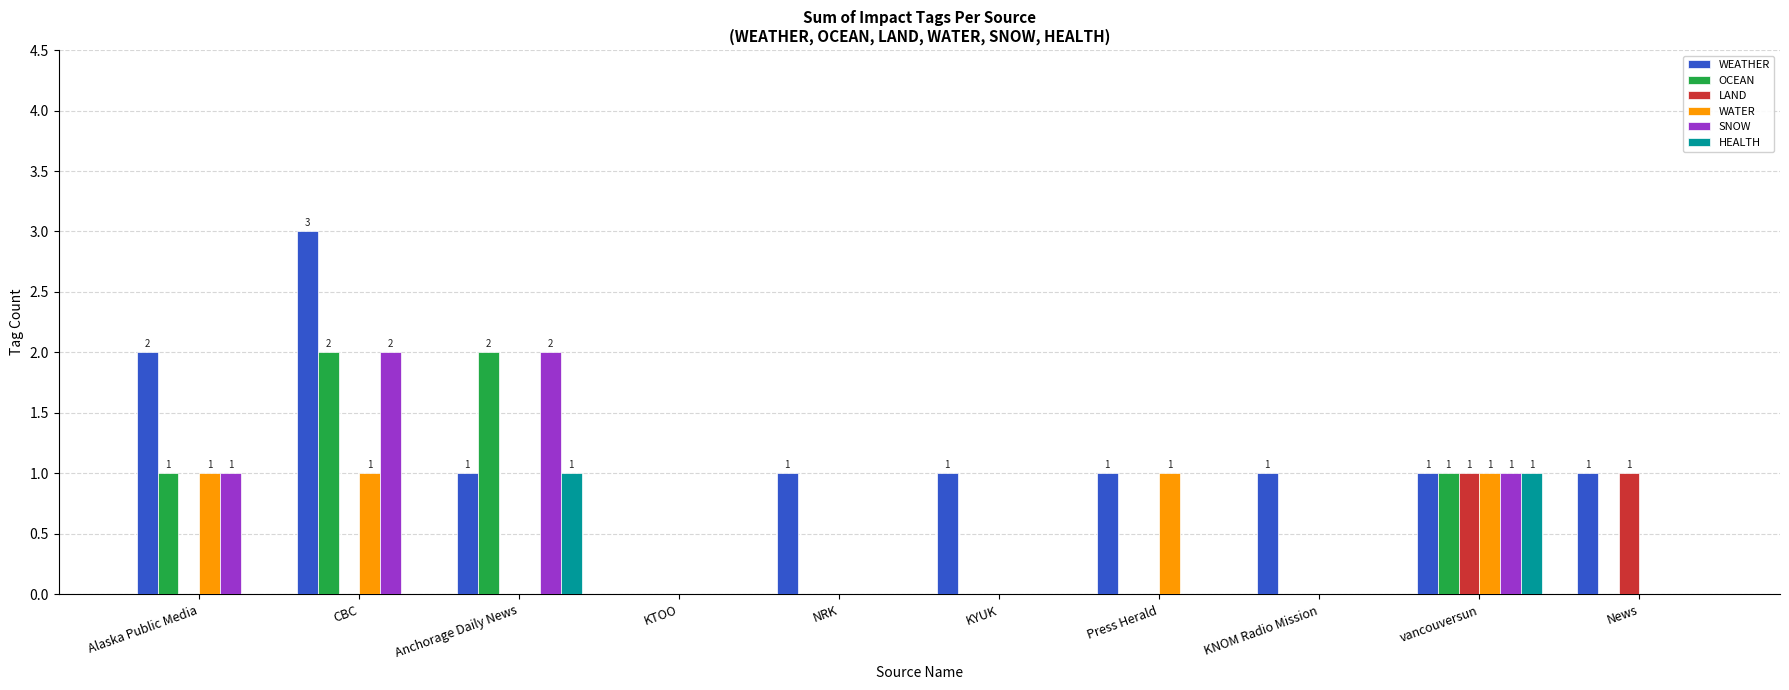

How many data points does each series have?

10